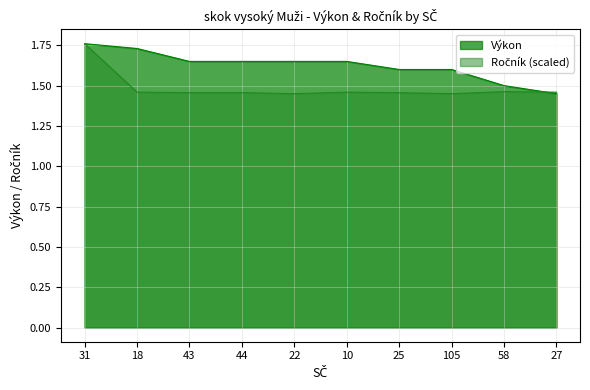

Rank the series at 43 from lowest to highest value.

Ročník, Výkon